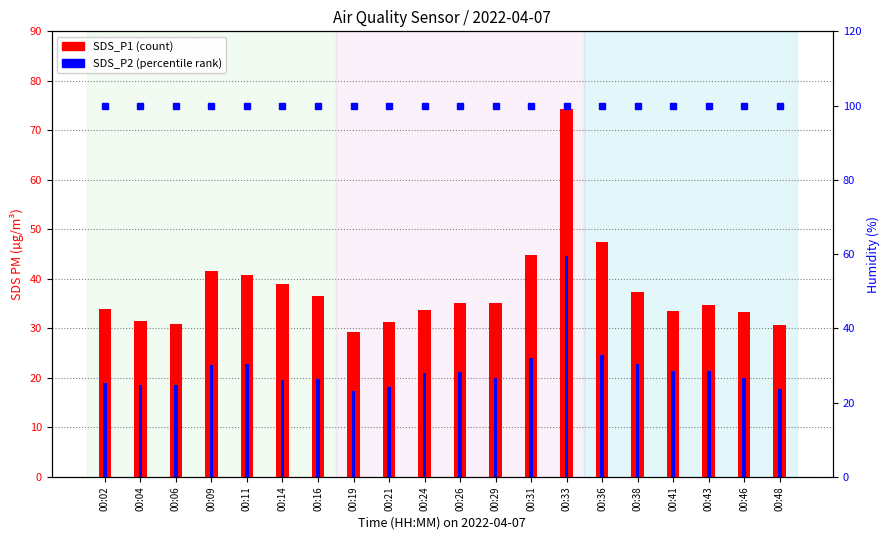

Reading left to right, what are all the values shown in this chart?

SDS_P1 (PM): 34.0	31.5	30.9	41.6	40.8	39.0	36.5	29.3	31.4	33.7	35.1	35.2	44.8	74.4	47.5	37.4	33.6	34.7	33.2	30.6
SDS_P2 (PM): 18.9	18.5	18.6	22.6	22.8	19.5	19.7	17.4	18.3	21.1	21.1	20.0	24.1	44.6	24.6	22.9	21.4	21.4	20.0	17.8
Humidity: 99.9	99.9	99.9	99.9	99.9	99.9	99.9	99.9	99.9	99.9	99.9	99.9	99.9	99.9	99.9	99.9	99.9	99.9	99.9	99.9